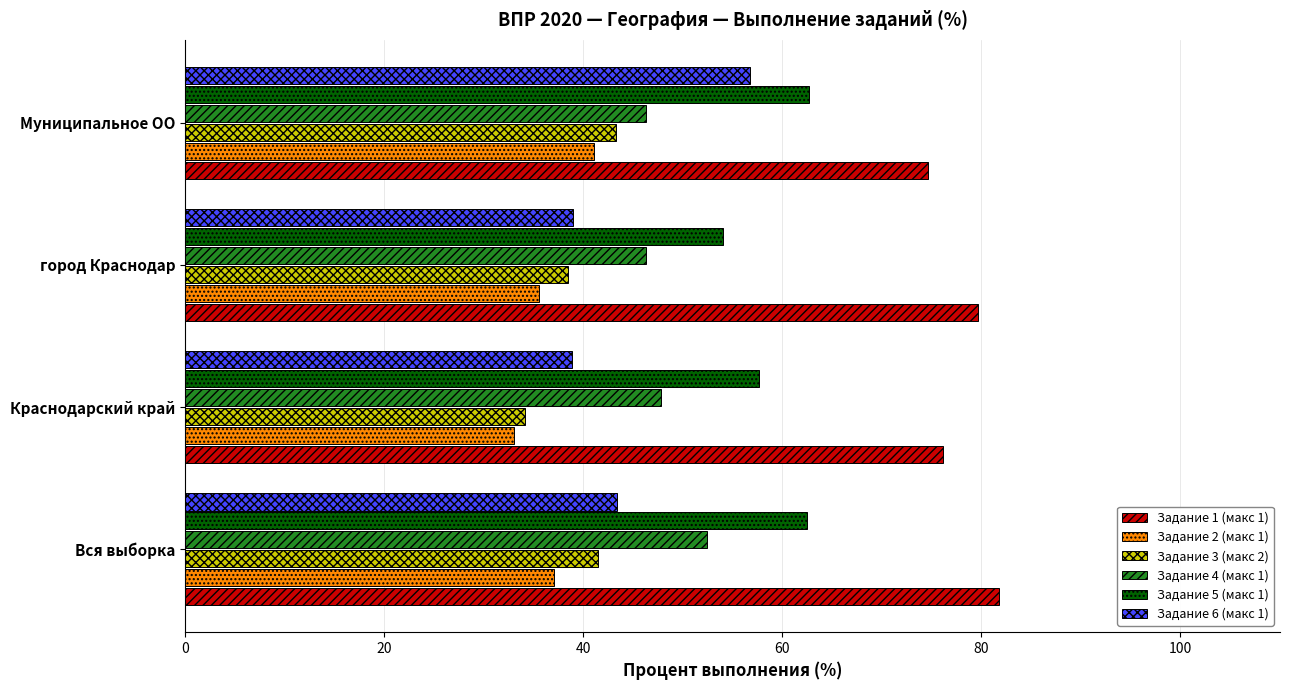

What is the difference between the second highest and minimum values in the Задание 6 (макс 1) series?

4.6